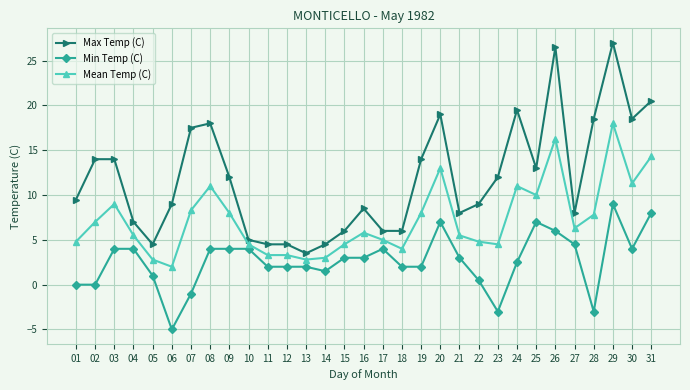

True or false: Mean Temp (C) and Min Temp (C) cross at least once.

False